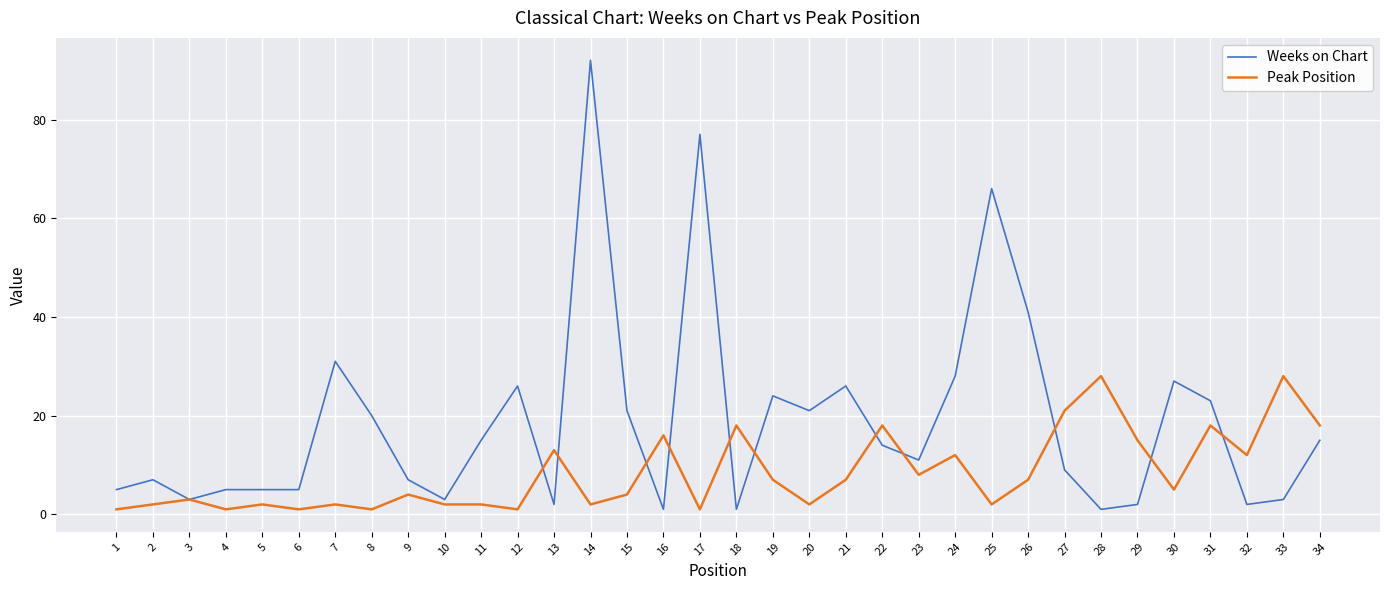

How many lines are shown in the chart?

2